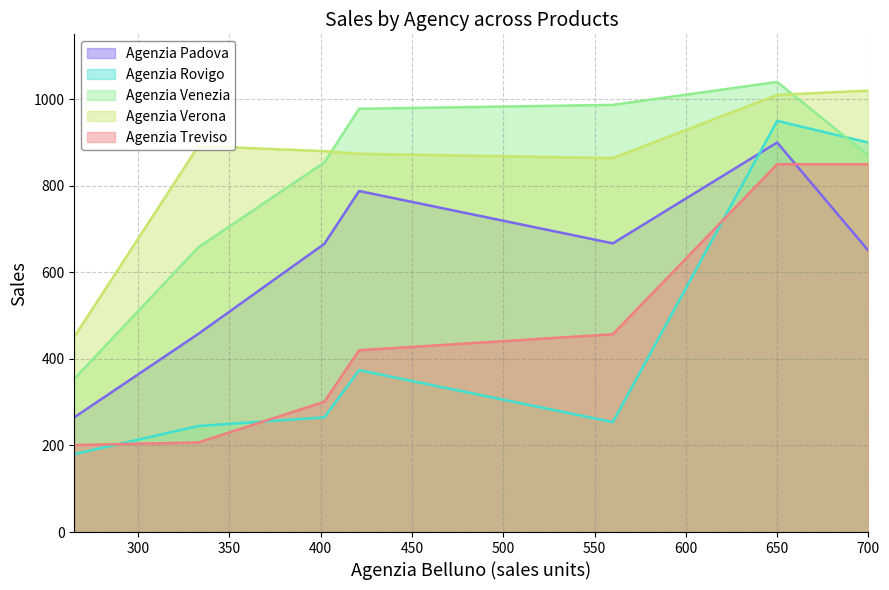

True or false: Agenzia Padova has a value of 667 at zeta.

True